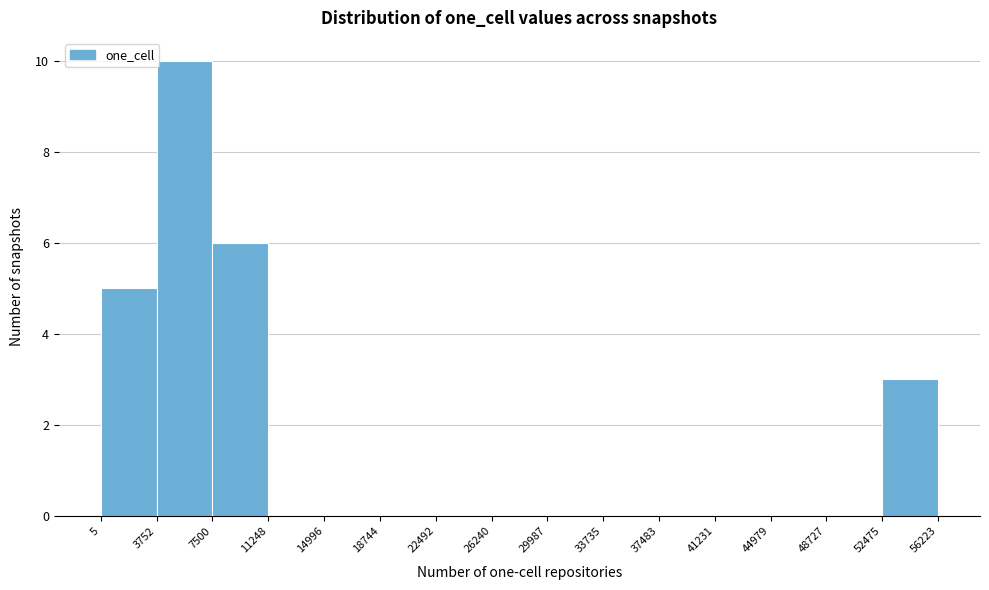

Reading left to right, transcribe this chart: for each bar, give the range it covers on the x-axis and its height. The values are not printed on the chart, so give them approximately, as read against the axis.

5 to 3752: 5
3752 to 7500: 10
7500 to 11248: 6
11248 to 14996: 0
14996 to 18744: 0
18744 to 22492: 0
22492 to 26240: 0
26240 to 29987: 0
29987 to 33735: 0
33735 to 37483: 0
37483 to 41231: 0
41231 to 44979: 0
44979 to 48727: 0
48727 to 52475: 0
52475 to 56223: 3